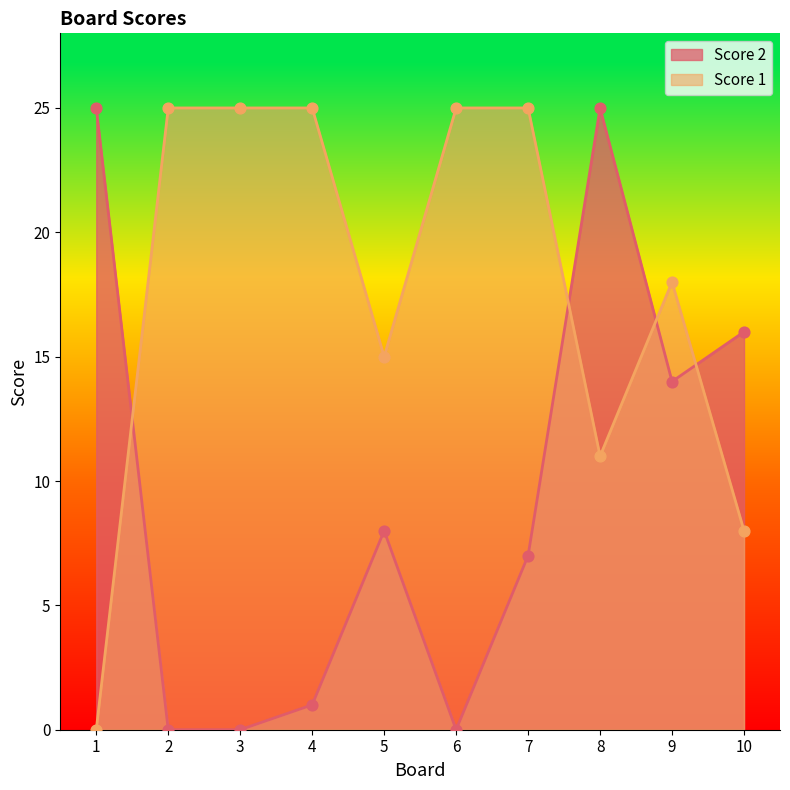

Which series has the largest total across all categories?

Score 1